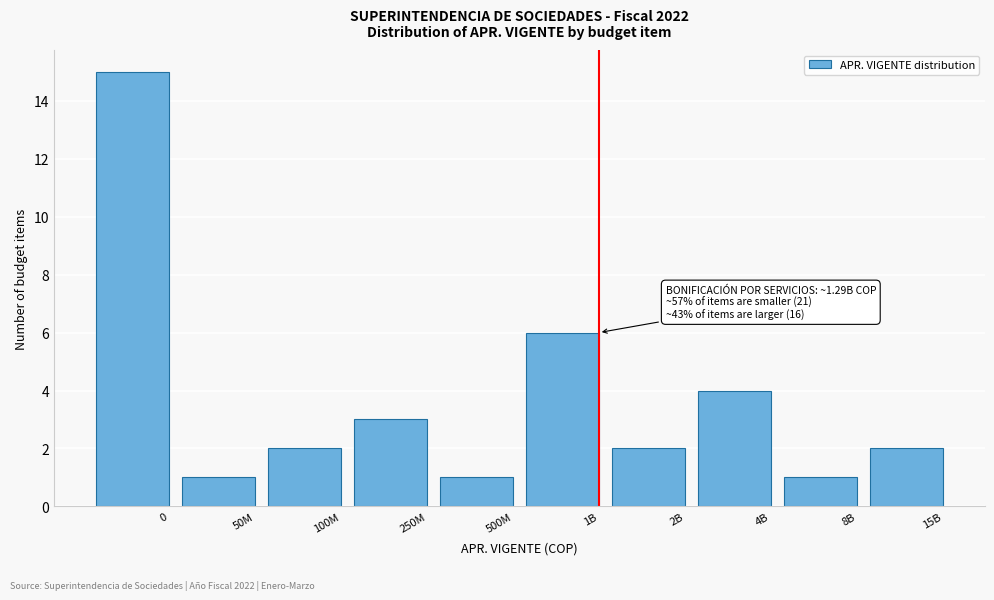

Reading left to right, transcribe all the data shown in this chart.

15	1	2	3	1	6	2	4	1	2